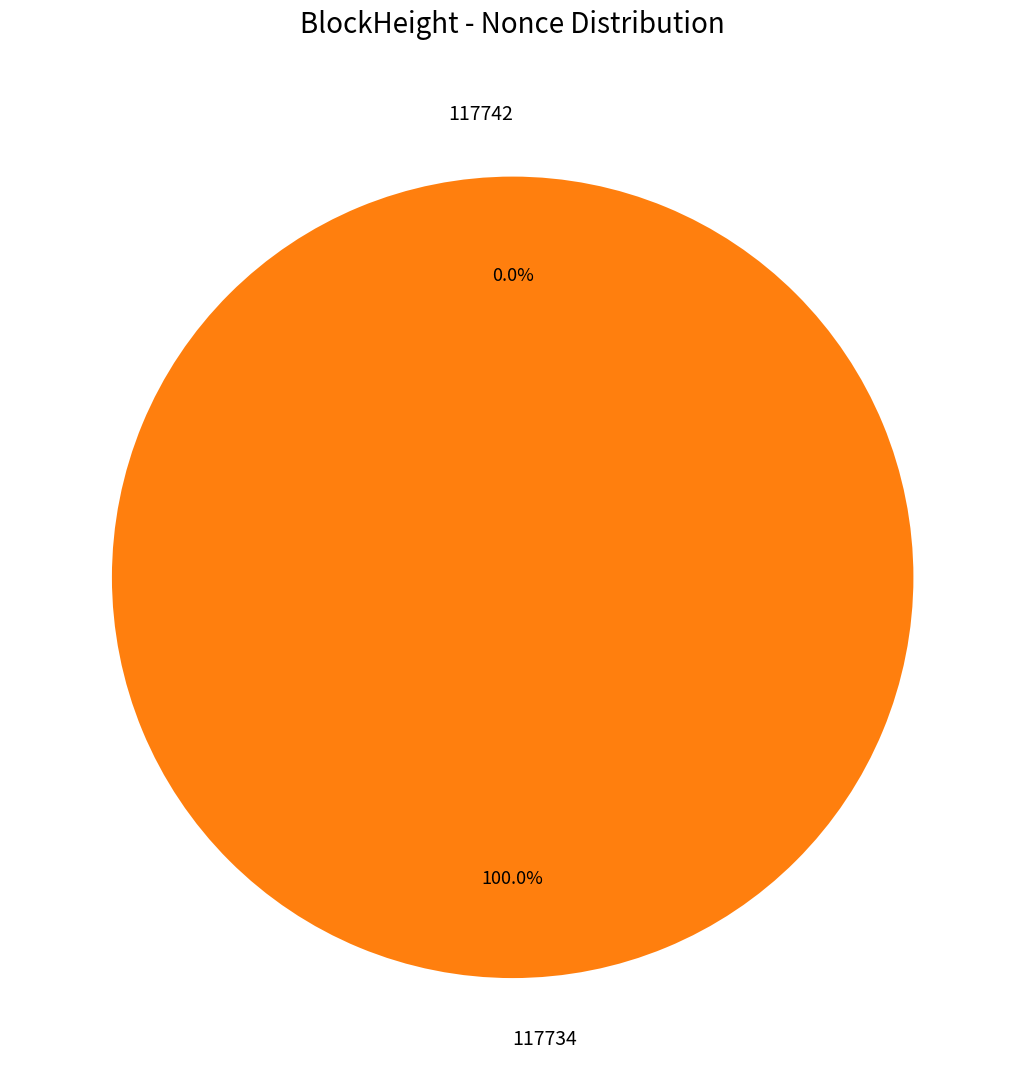

Rank the categories by value from highest to lowest.

117734, 117742